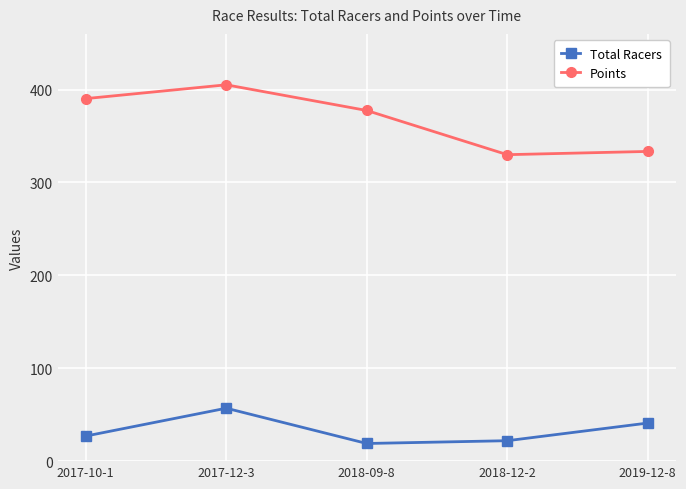

Which series has the largest total across all categories?

Points